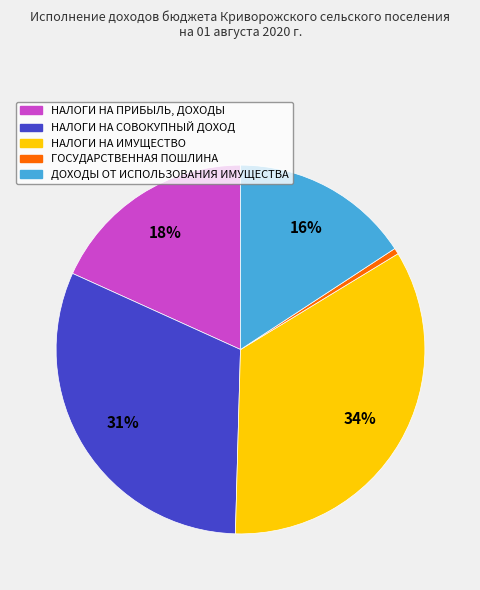

Combined, do НАЛОГИ НА ПРИБЫЛЬ, ДОХОДЫ and ГОСУДАРСТВЕННАЯ ПОШЛИНА account for over 50%?

No